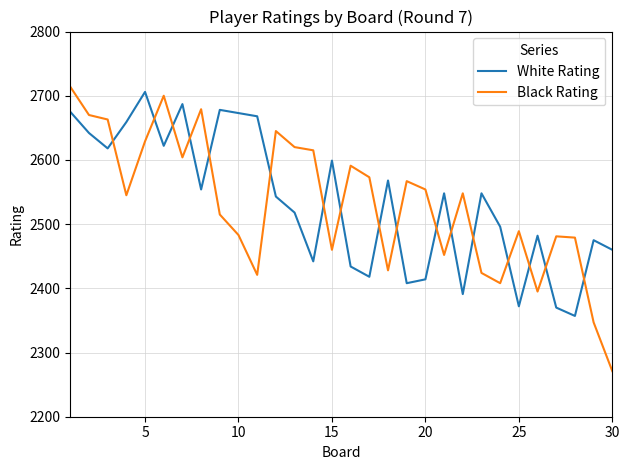

How many times do Black Rating and White Rating cross each other?

17